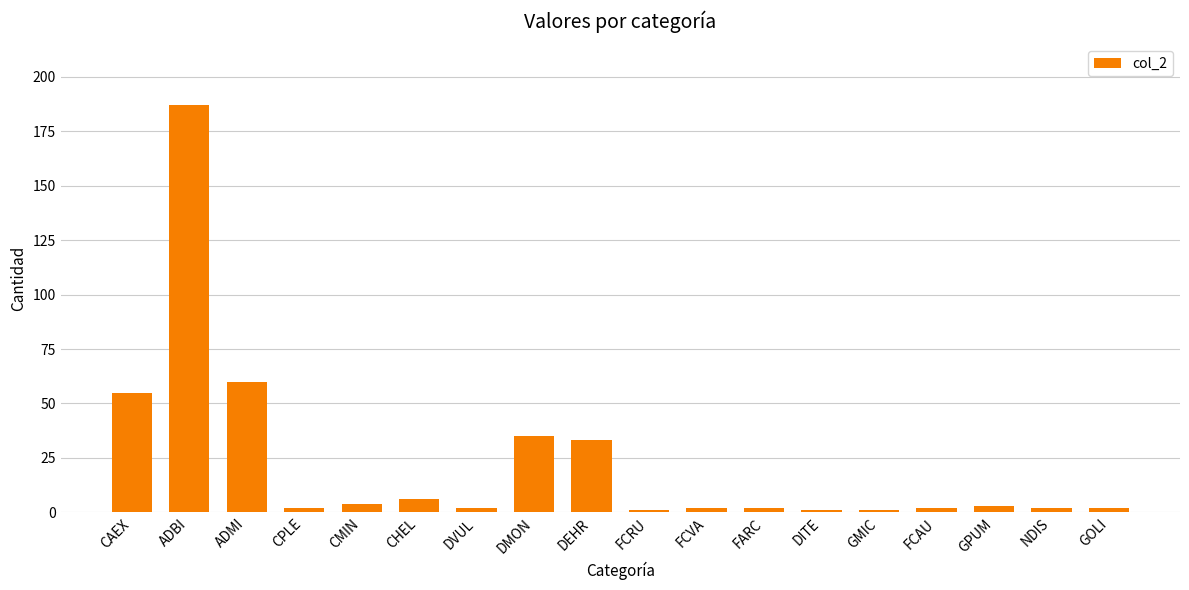

At which category does the chart reach its peak across all series?

ADBI